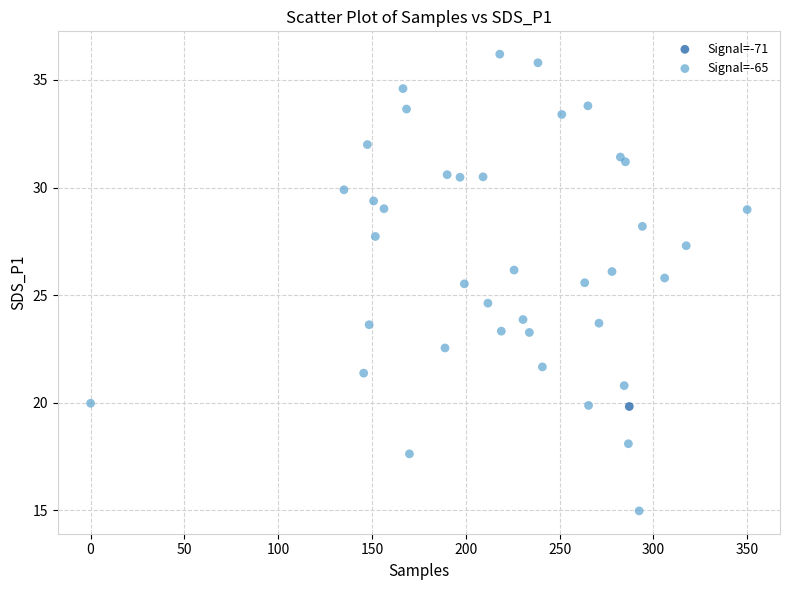

What are all the series names shown in the legend?

Signal=-71, Signal=-65